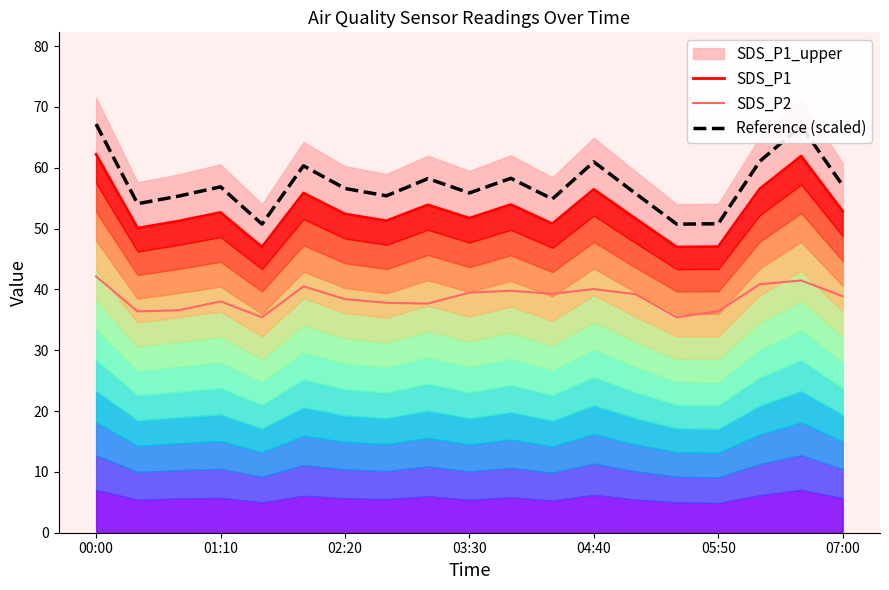

In SDS_P2, how many points are lower than both neighbors (excluding endpoints)?

5